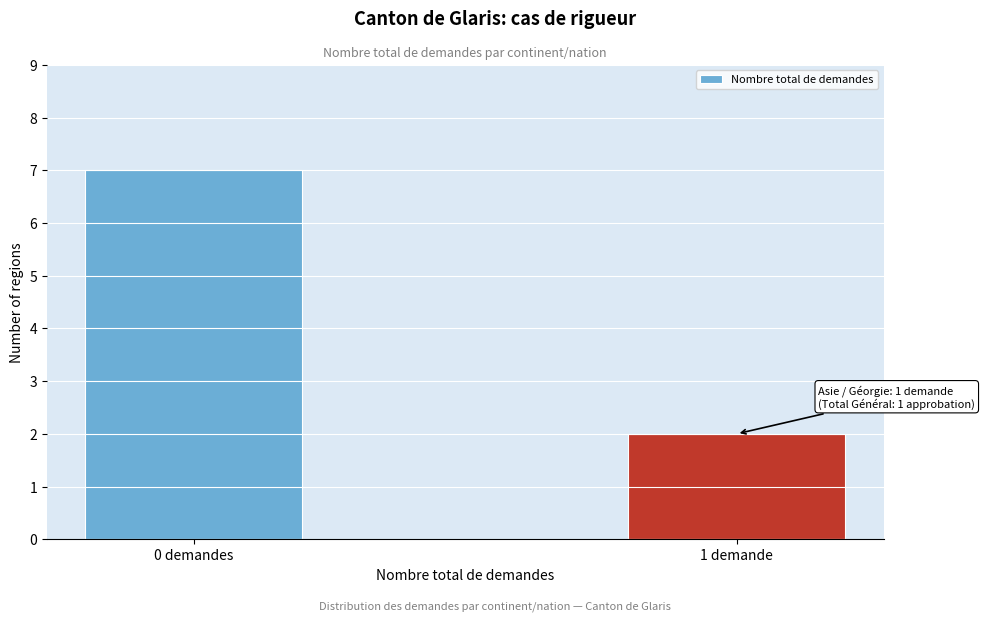

Reading right to left, extract all data points from this chart.

1 demande=2	0 demandes=7